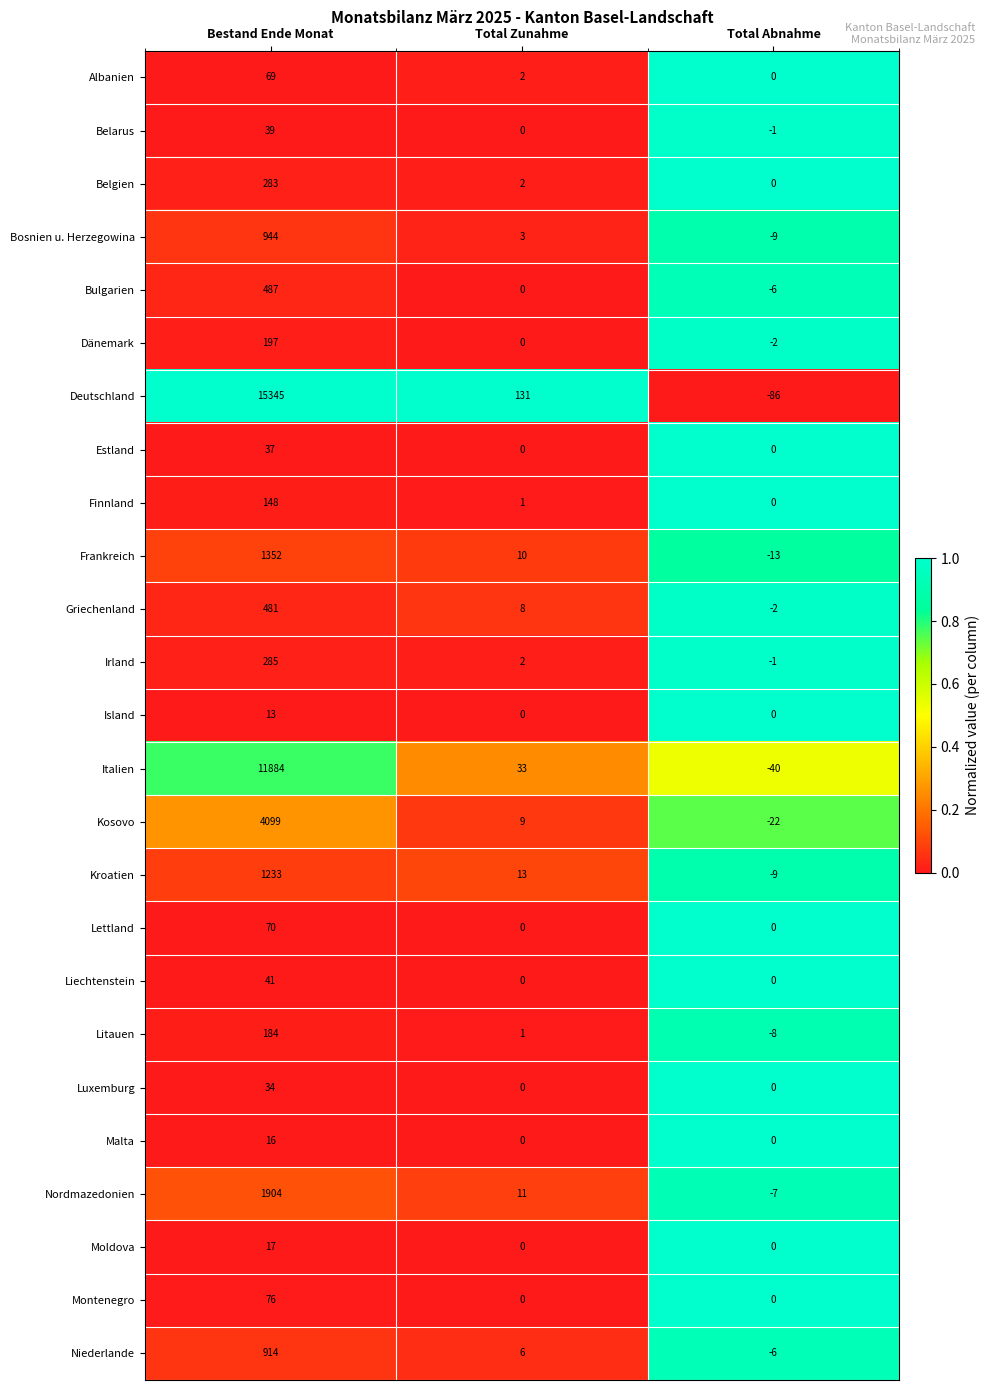

Which series has the largest total across all categories?

Deutschland